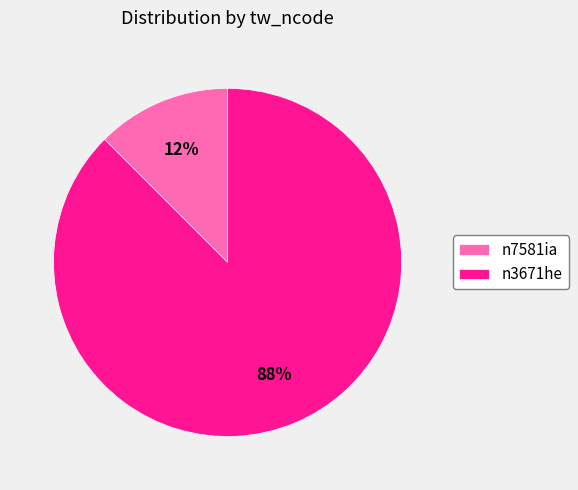

How many slices are in this pie chart?

2